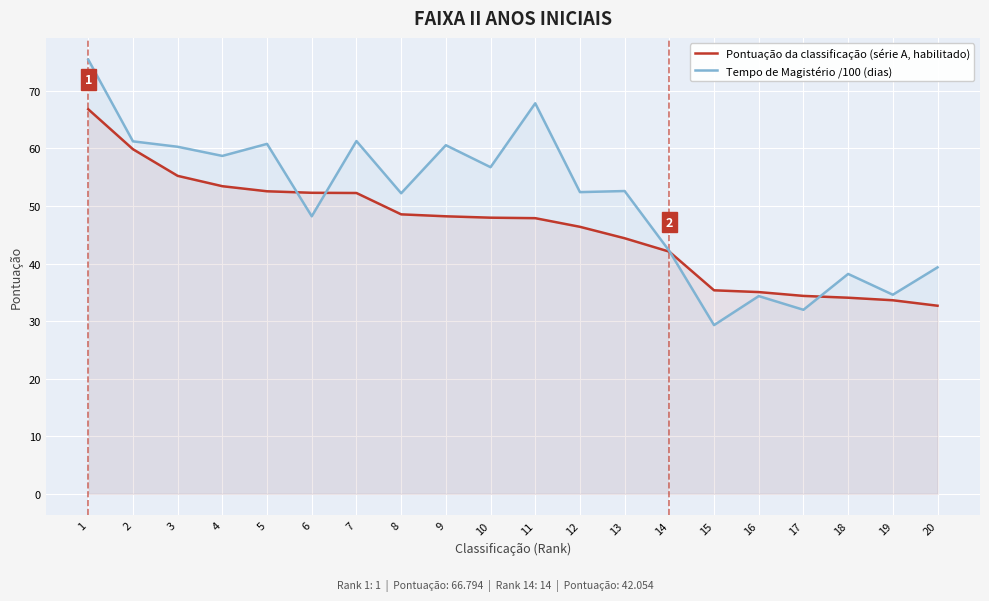

How many lines are shown in the chart?

2